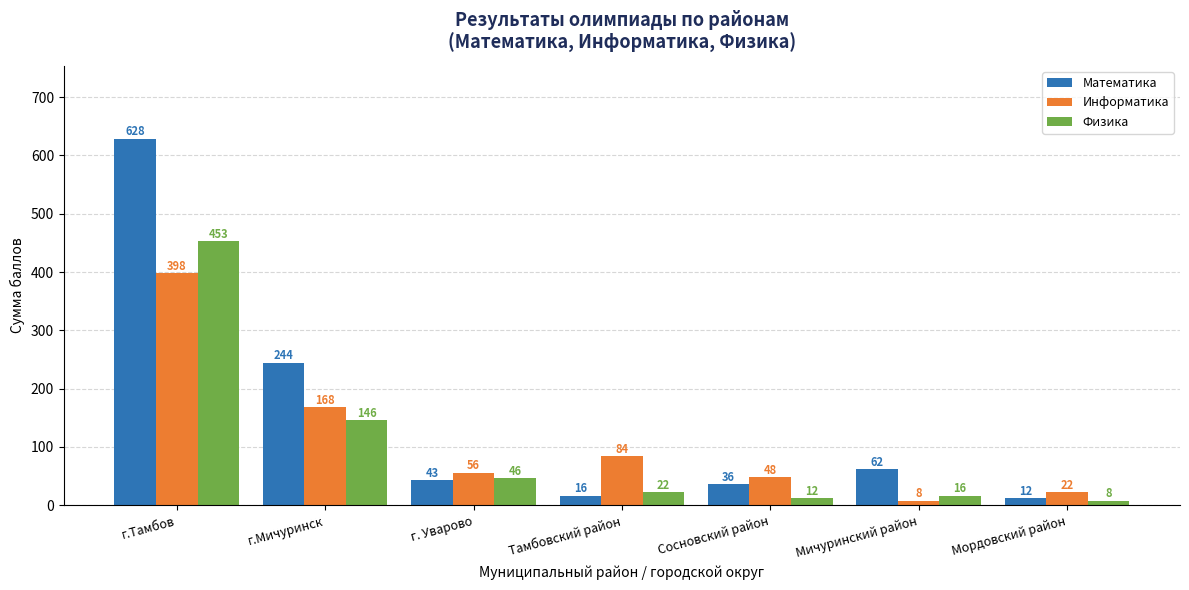

What is the difference between the highest and lowest values at г. Уварово?

13